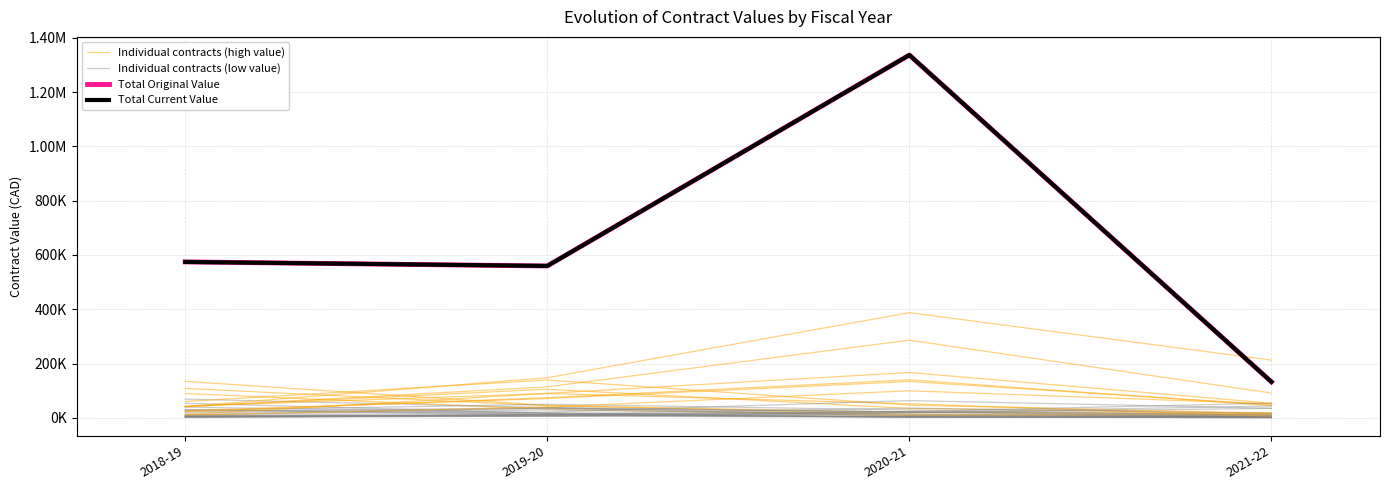

What is the difference between the second highest and second lowest values in the Individual contracts (low value) series?

15993.9